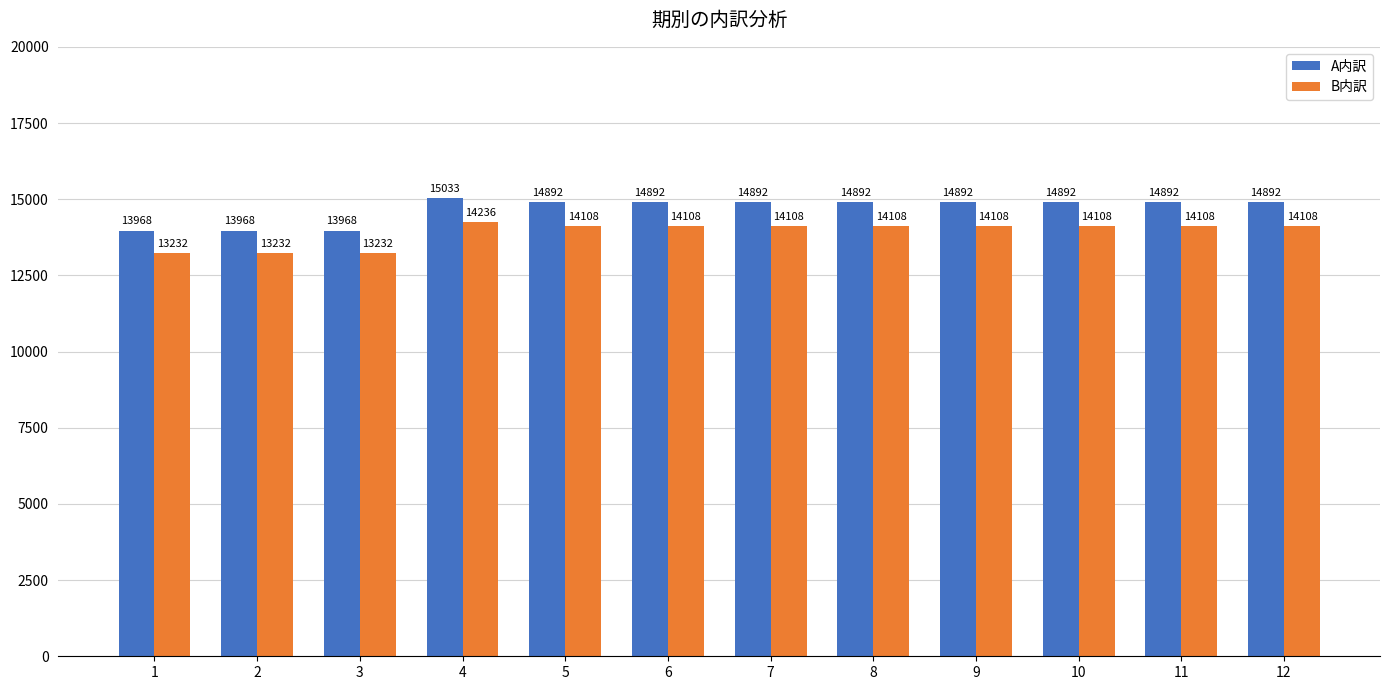

What is the difference between the highest and lowest values at 1?

736